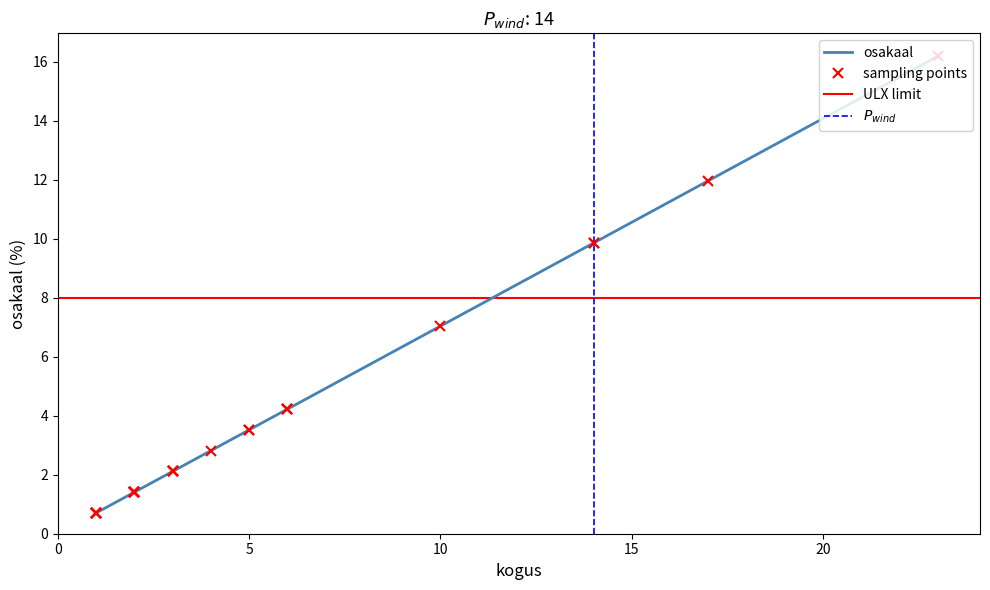

Is it true that the value at SD is 1.7?

False